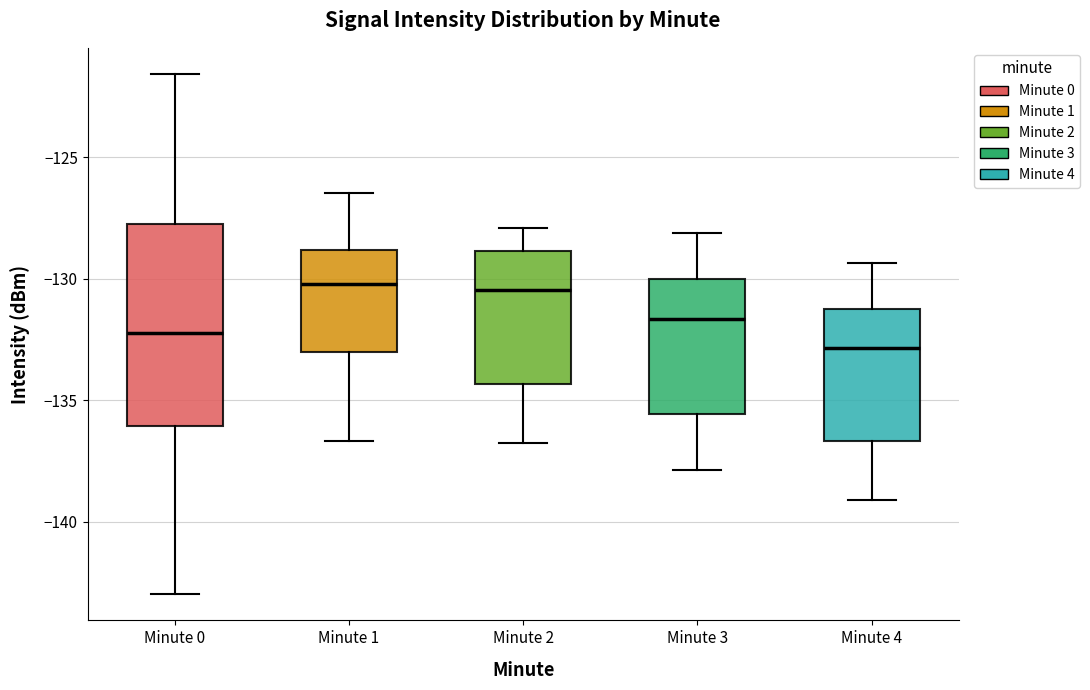

Which box has the lowest median line?

Minute 4